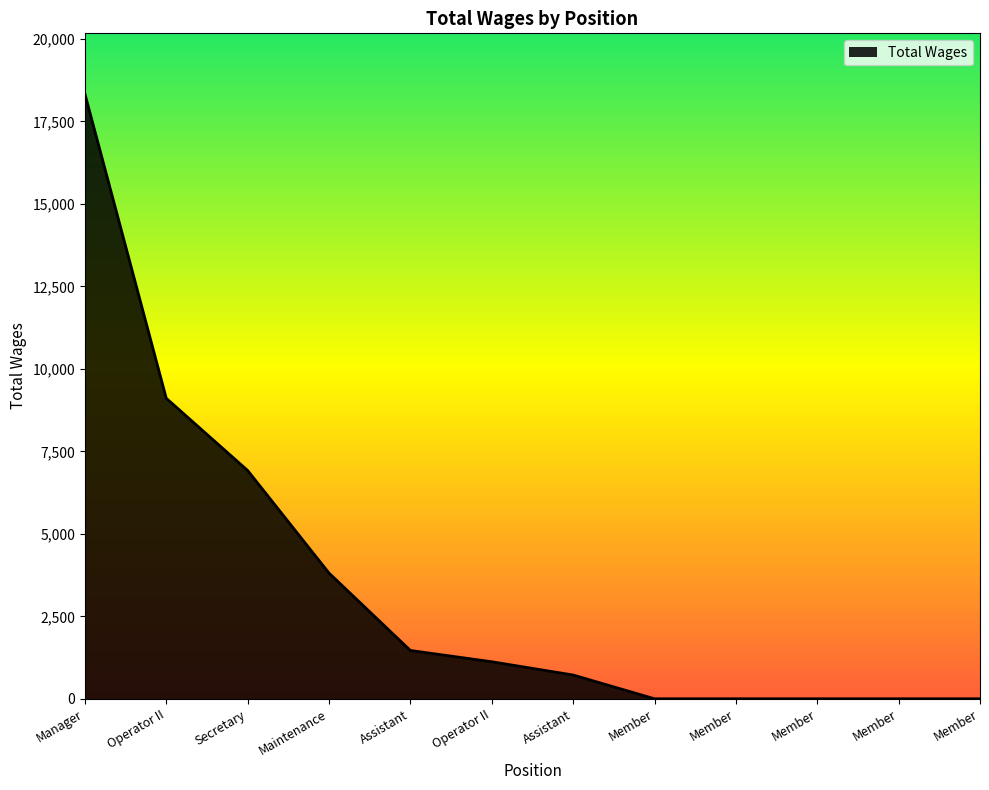

Does the chart have visible grid lines?

No